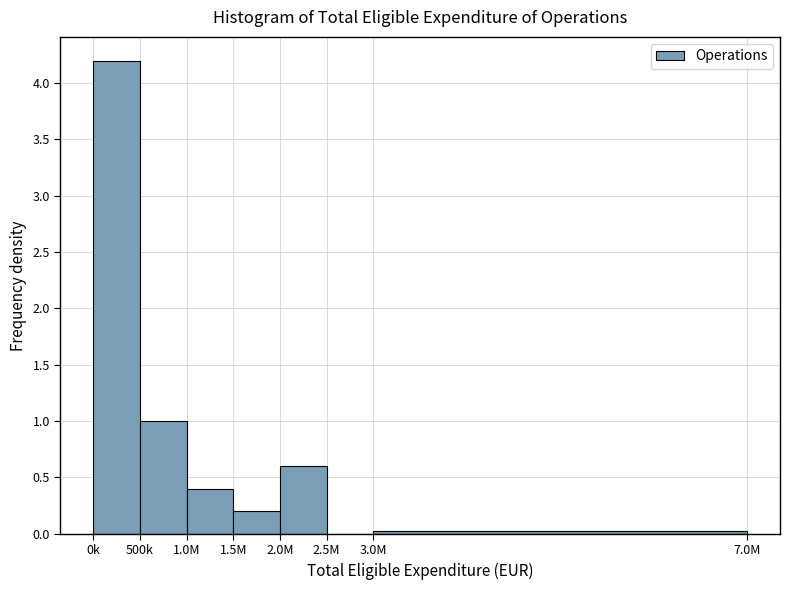

The value at 2.5M is 2.0. True or false?

False